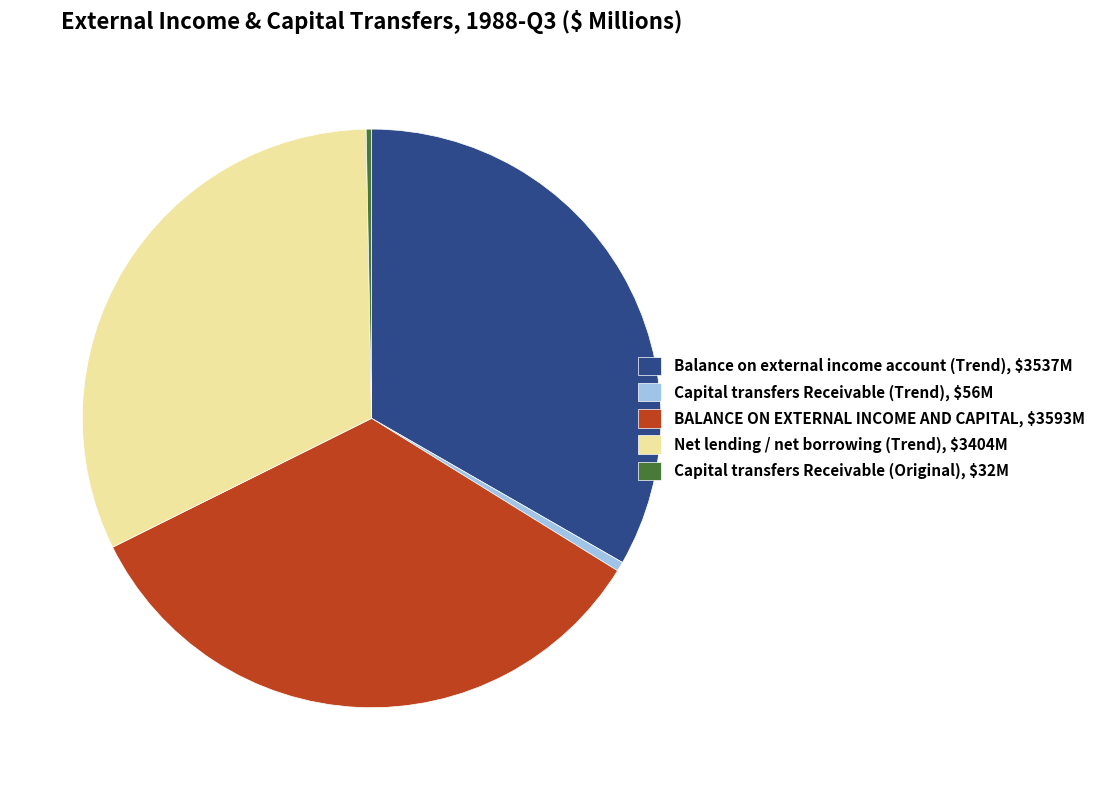

Is it true that Capital transfers Receivable (Trend), $56M is 11% of the pie?

False